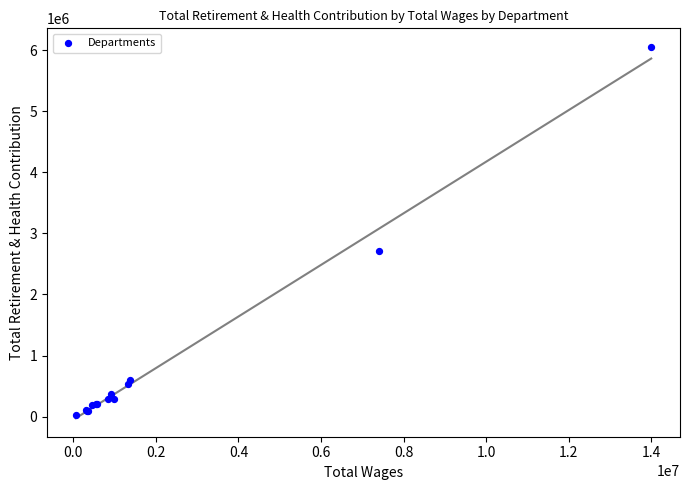

What Y value in the scatter plot is closest to 3039463?

2707686